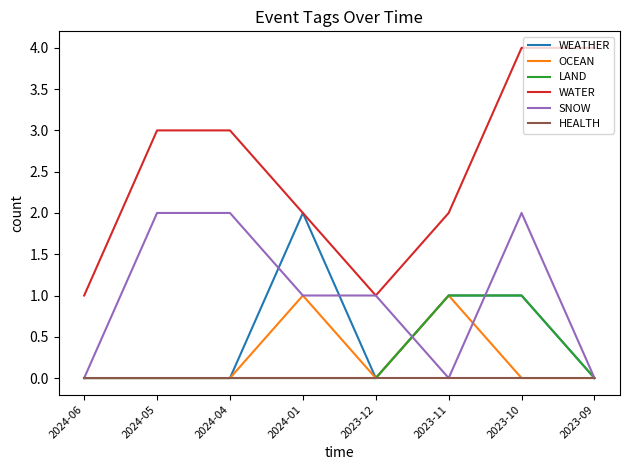

Which series has the widest spread of values?

WATER